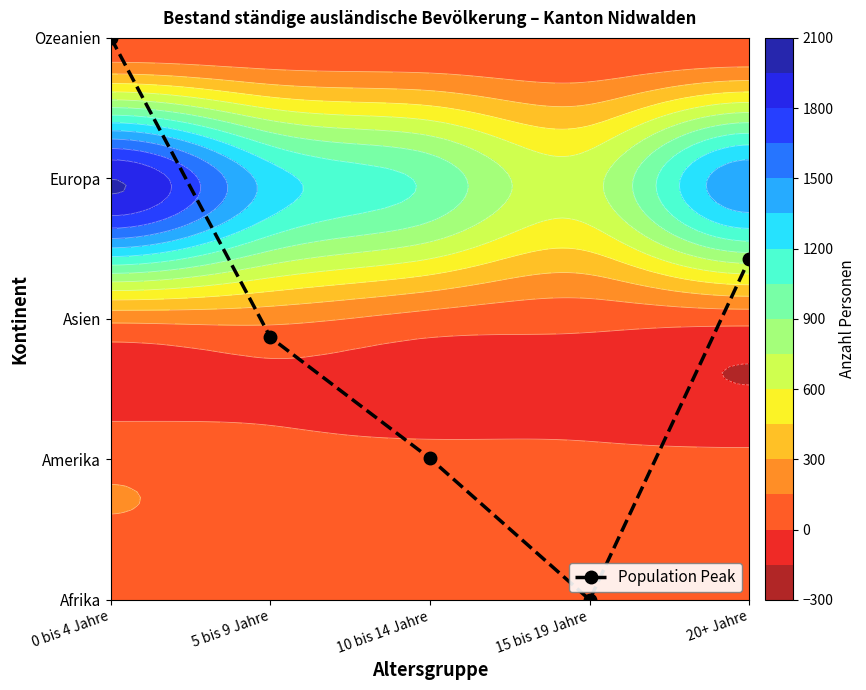

Approximately how many times larger is the value at 5 bis 9 Jahre compared to 10 bis 14 Jahre?

1.9